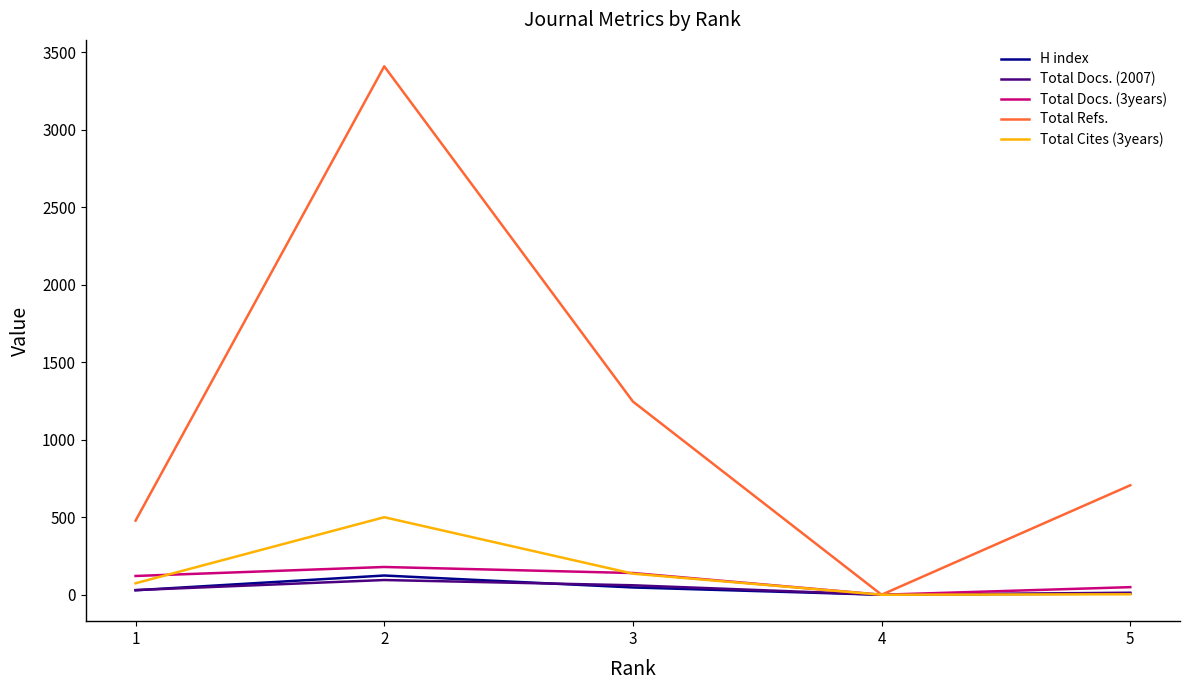

Which series has the largest total across all categories?

Total Refs.